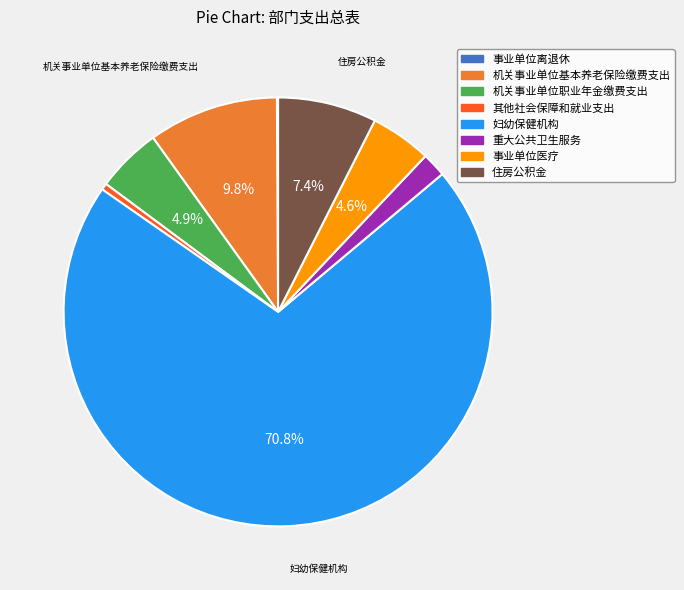

What is the majority slice?

妇幼保健机构